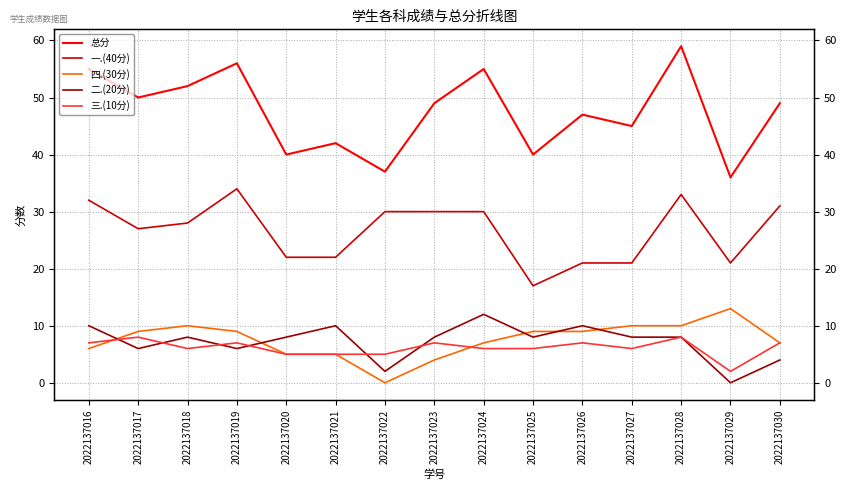

Read the 二.(20分) value at 2022137016, to the nearest 5.

10